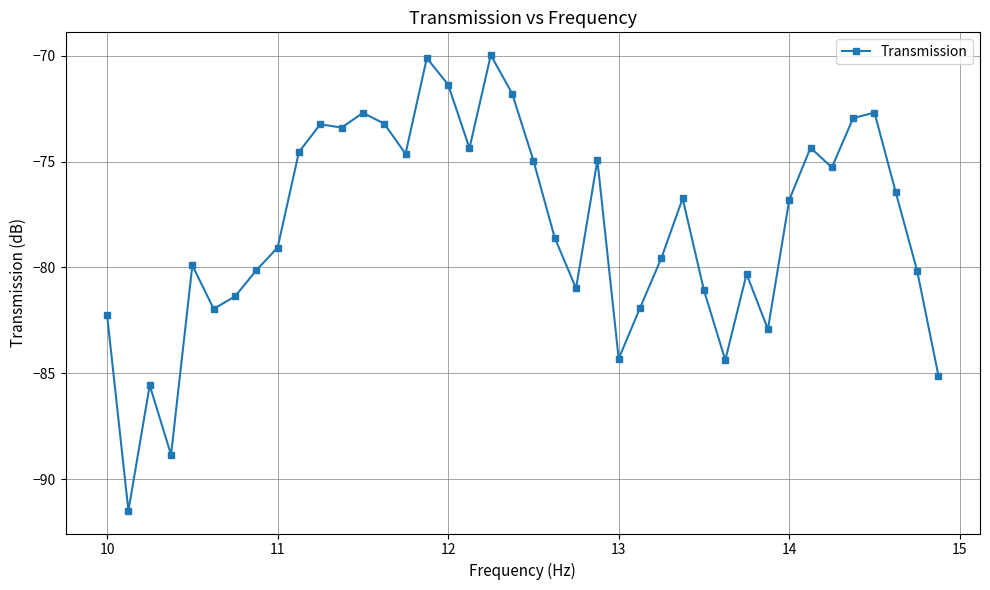

What is the maximum value shown in the chart?

-70.0